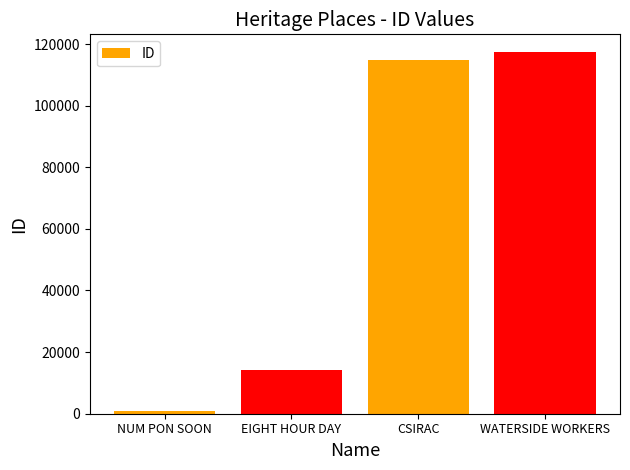

Where is the data nearest to the value 59033?

EIGHT HOUR DAY